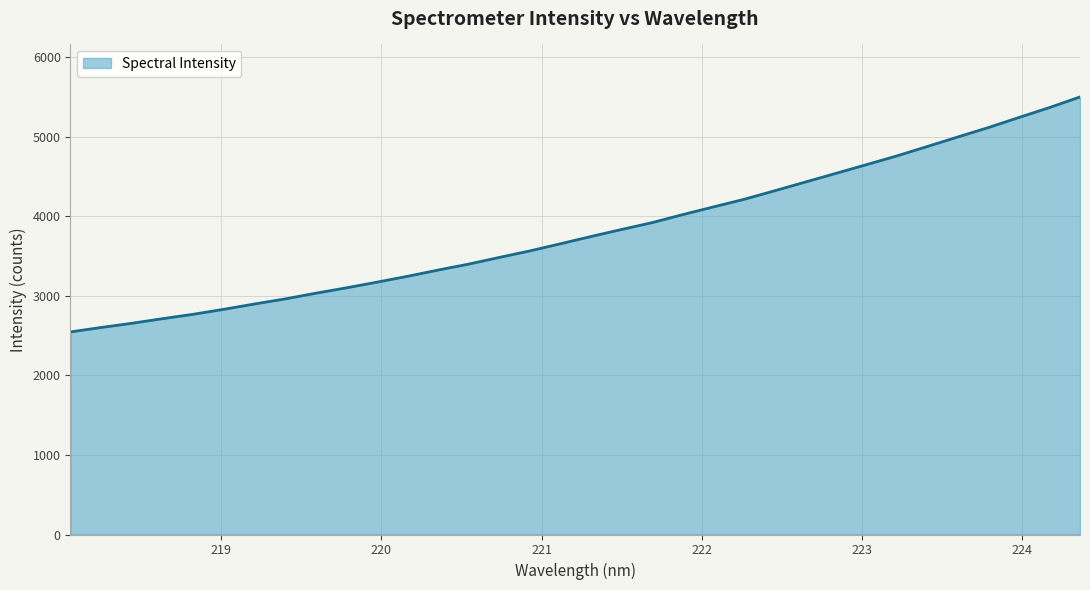

What is the difference between the maximum and second lowest values?

2899.6